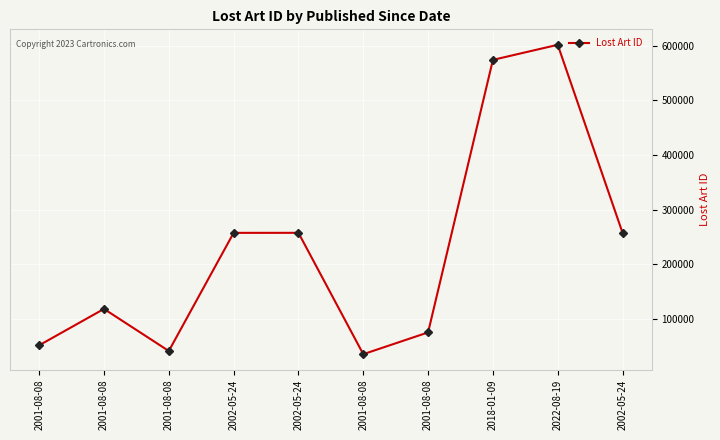

Reading left to right, what are all the values shown in this chart?

2001-08-08=51575	2001-08-08=118170	2001-08-08=41171	2002-05-24=257335	2002-05-24=257387	2001-08-08=35323	2001-08-08=75171	2018-01-09=573883	2022-08-19=601462	2002-05-24=257388